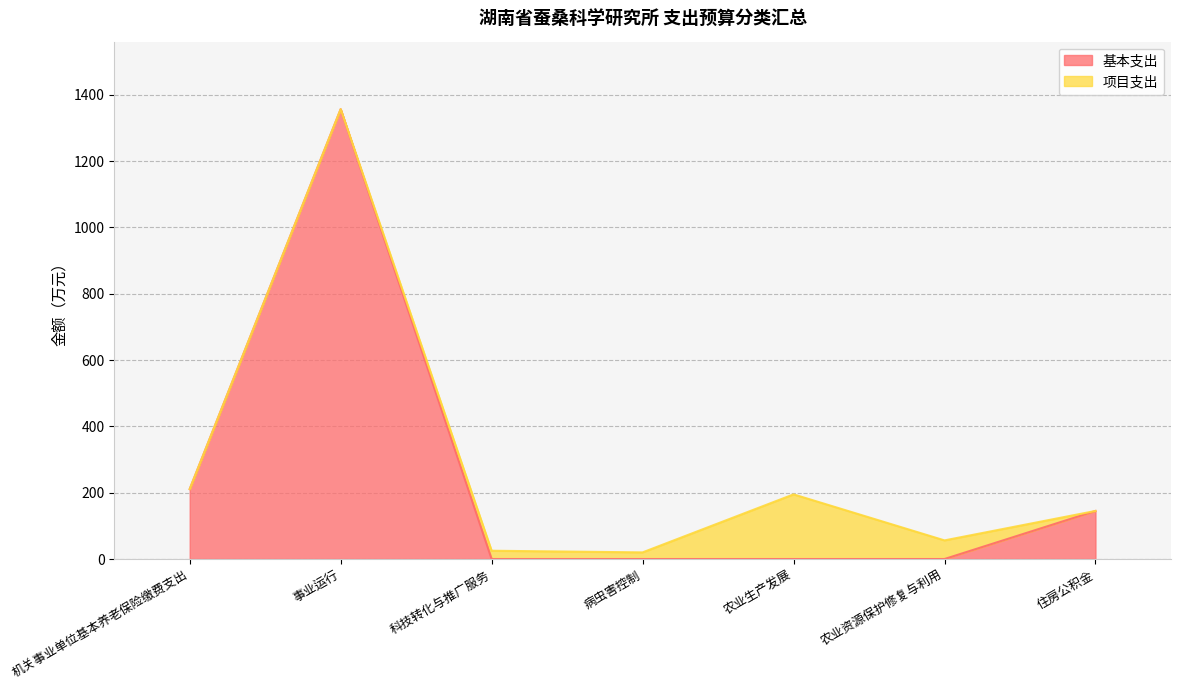

Which category has the lowest value across all series?

科技转化与推广服务